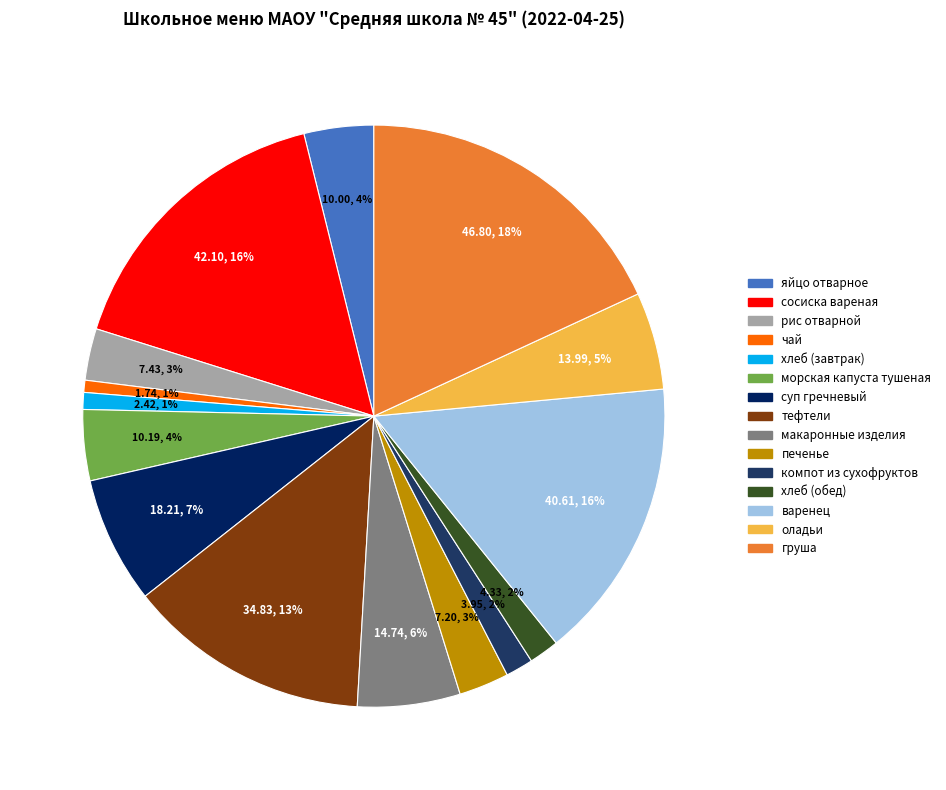

True or false: печенье accounts for 16% of the total.

False